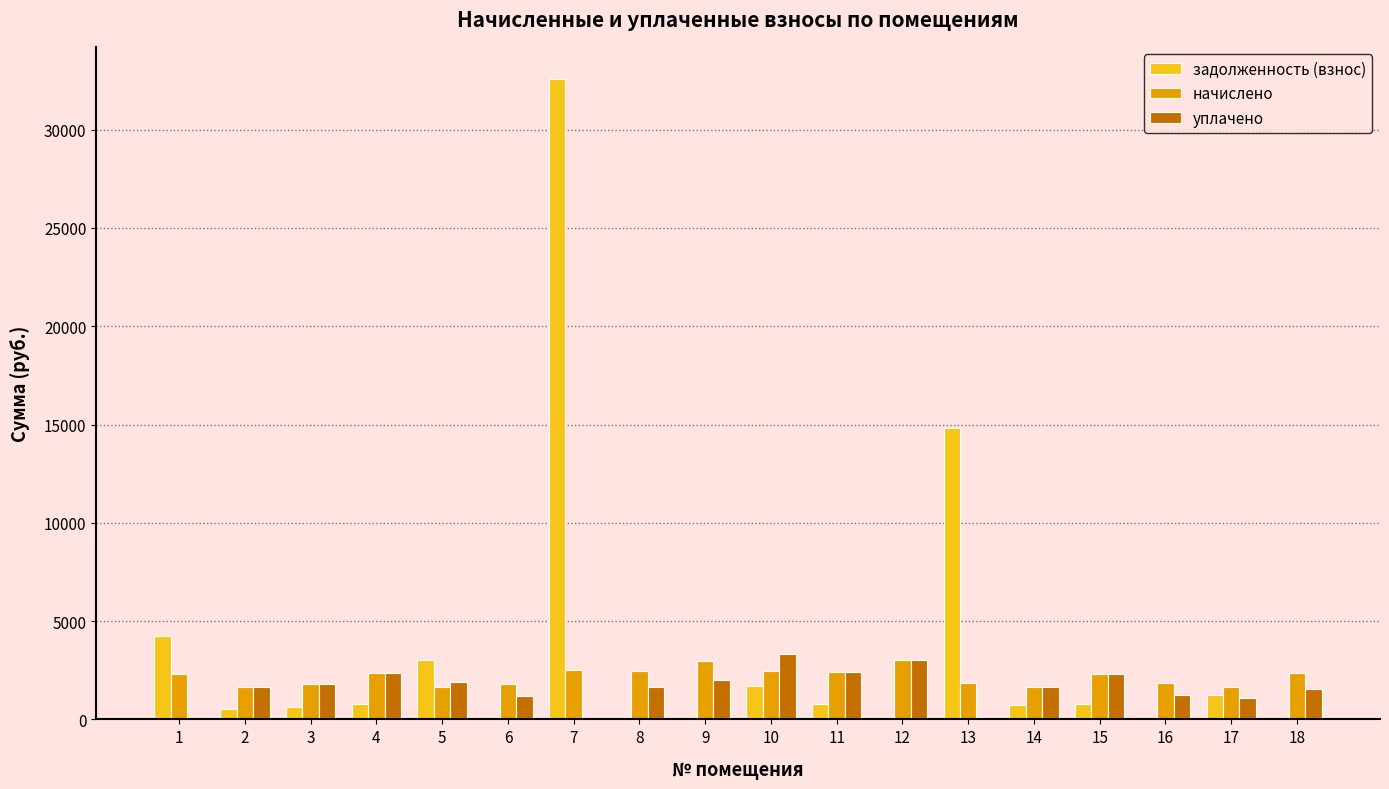

Is it true that задолженность (взнос) equals 546.2 at 2?

True